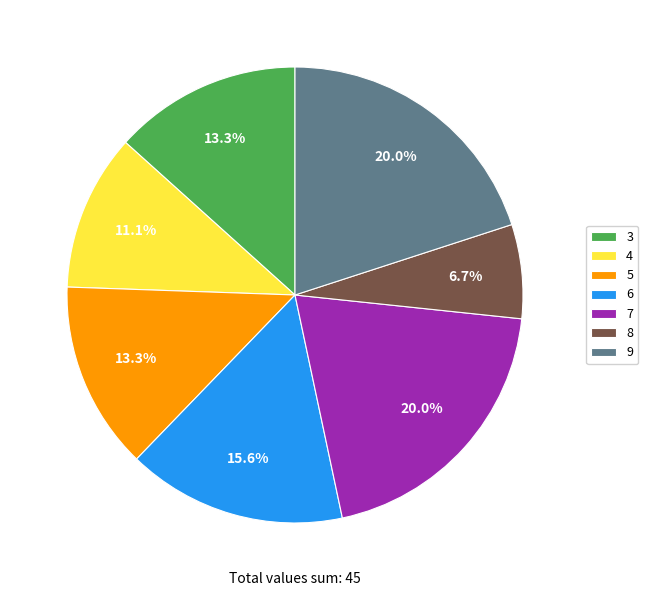

To the nearest percent, what is the average slice percentage?

14%